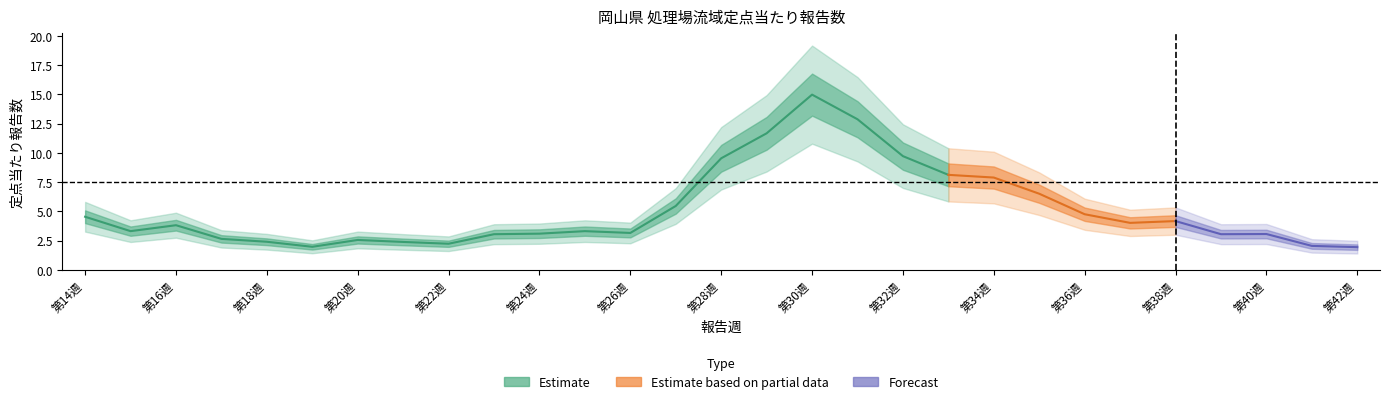

The value at 第17週 is 2.6. True or false?

True